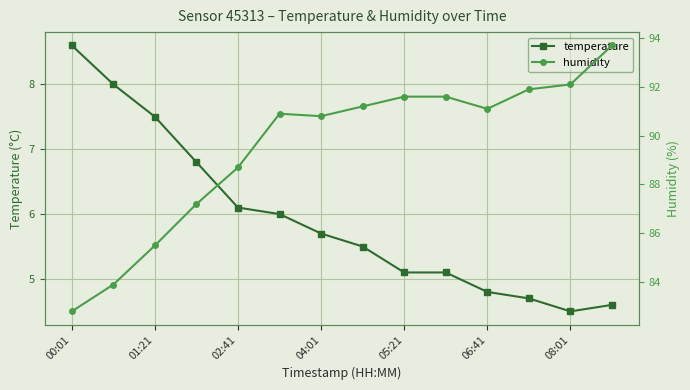

The value of temperature at 08:01 is 4.5. True or false?

True